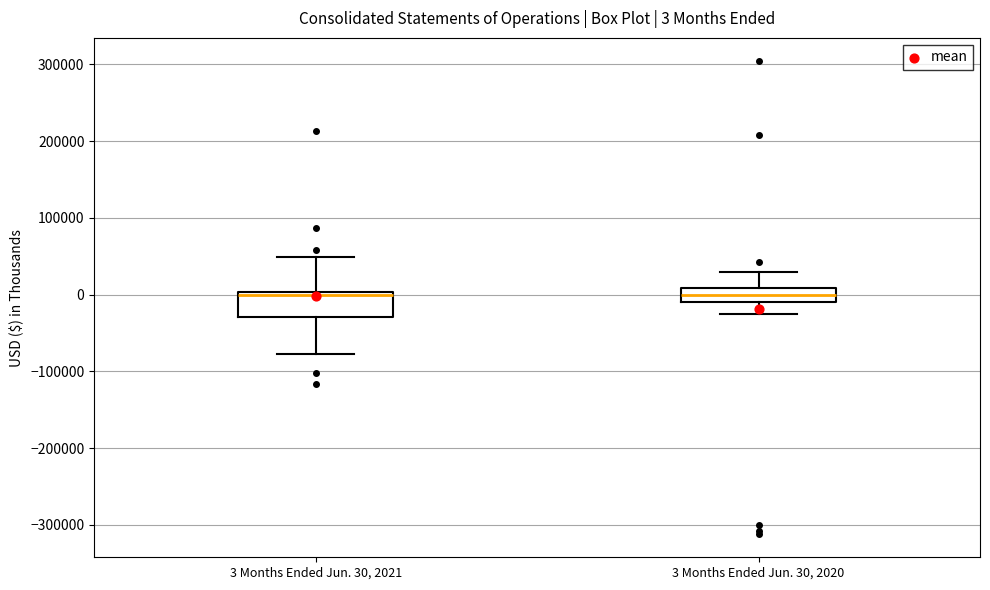

Comparing the boxes themselves (not the whiskers), which one is the tallest?

3 Months Ended Jun. 30, 2021